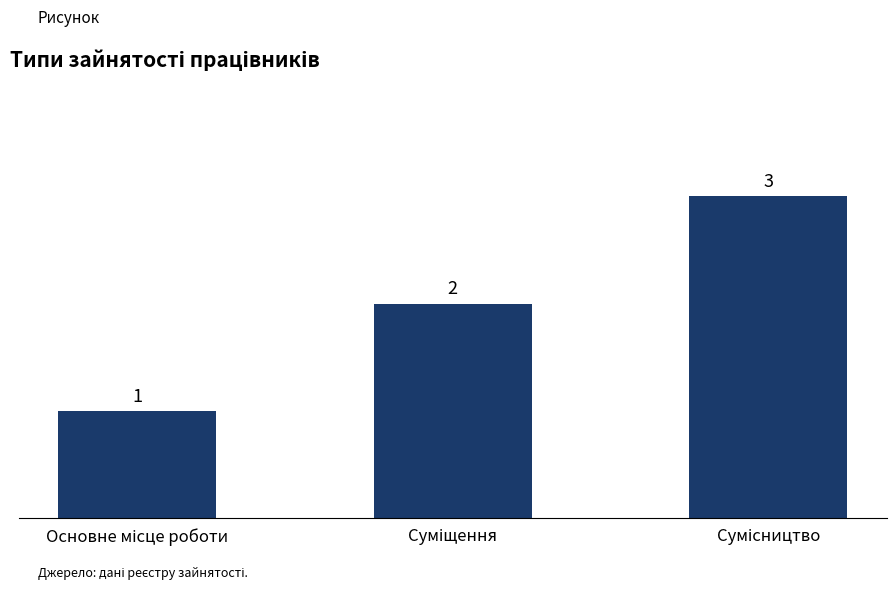

Reading left to right, what are all the values shown in this chart?

1	2	3